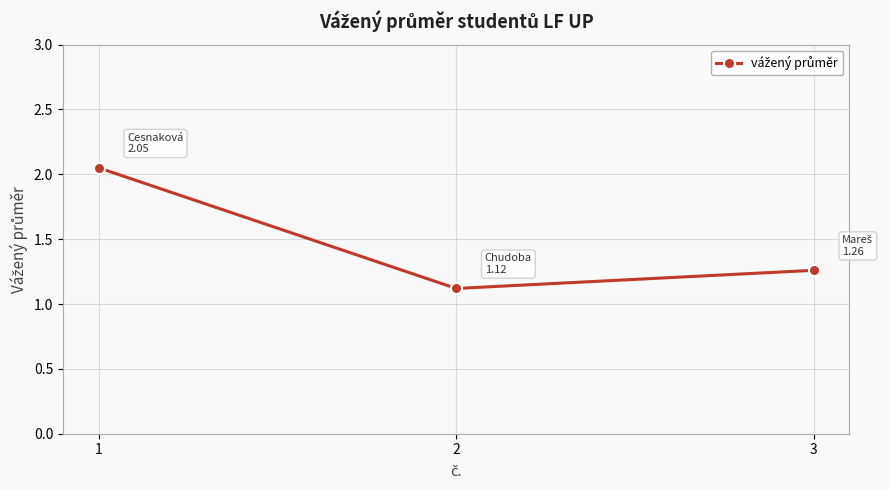

List the labels in order of value, largest first.

1, 3, 2